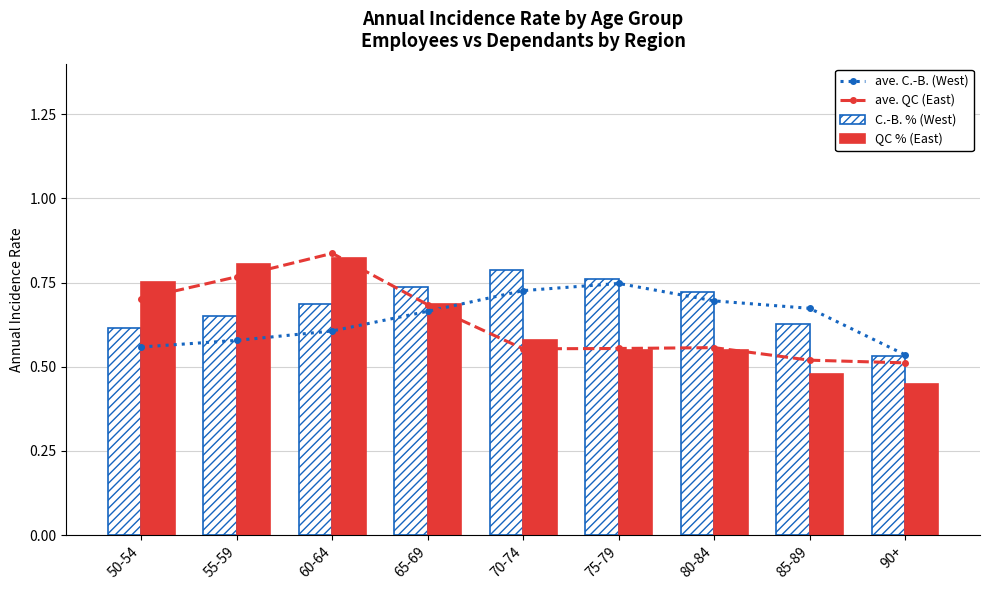

What is the average value of the ave. C.-B. (West) series?

0.6